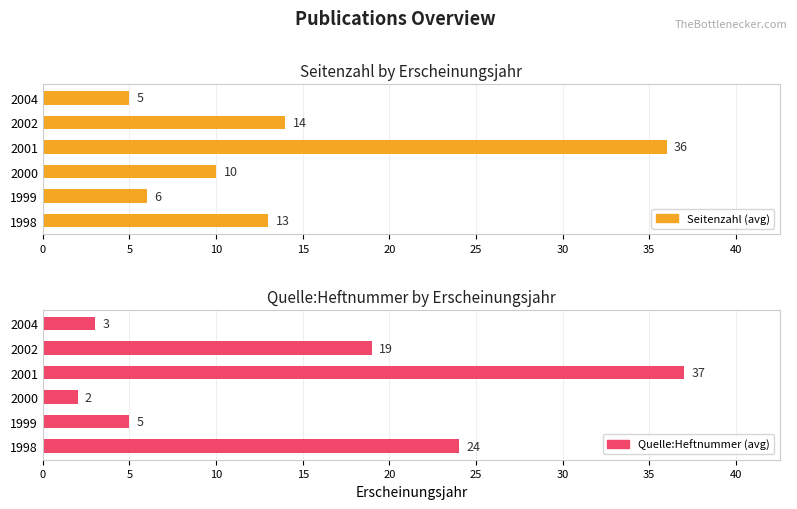

List the series in order of their peak value, lowest first.

Seitenzahl (avg), Quelle:Heftnummer (avg)